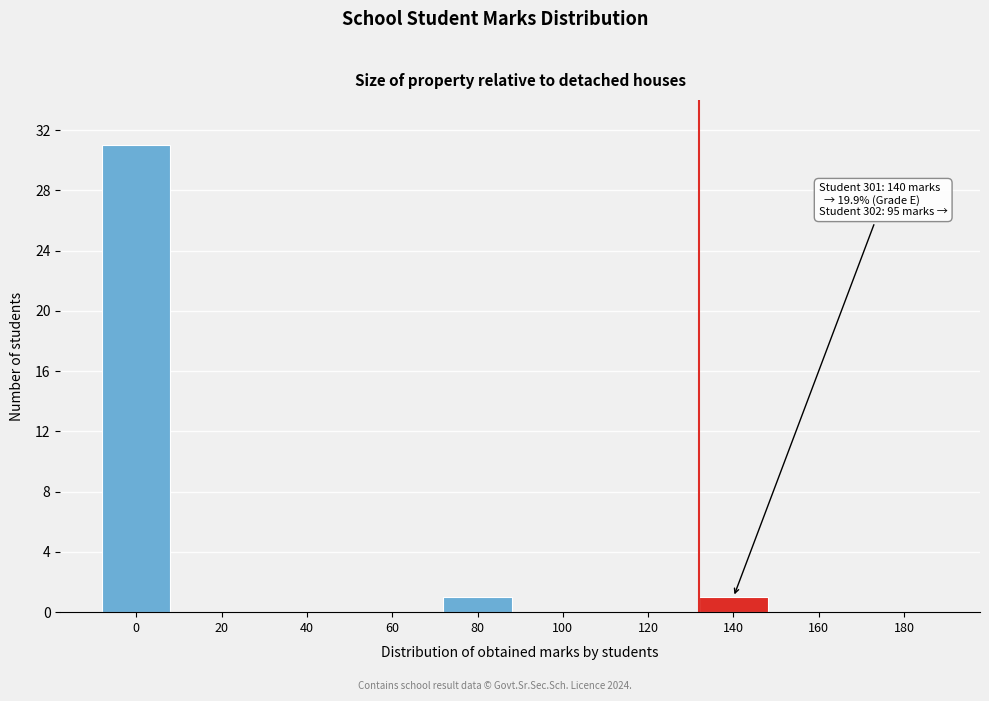

Reading right to left, transcribe all the data shown in this chart.

180=0	160=0	140=1	120=0	100=0	80=1	60=0	40=0	20=0	0=31